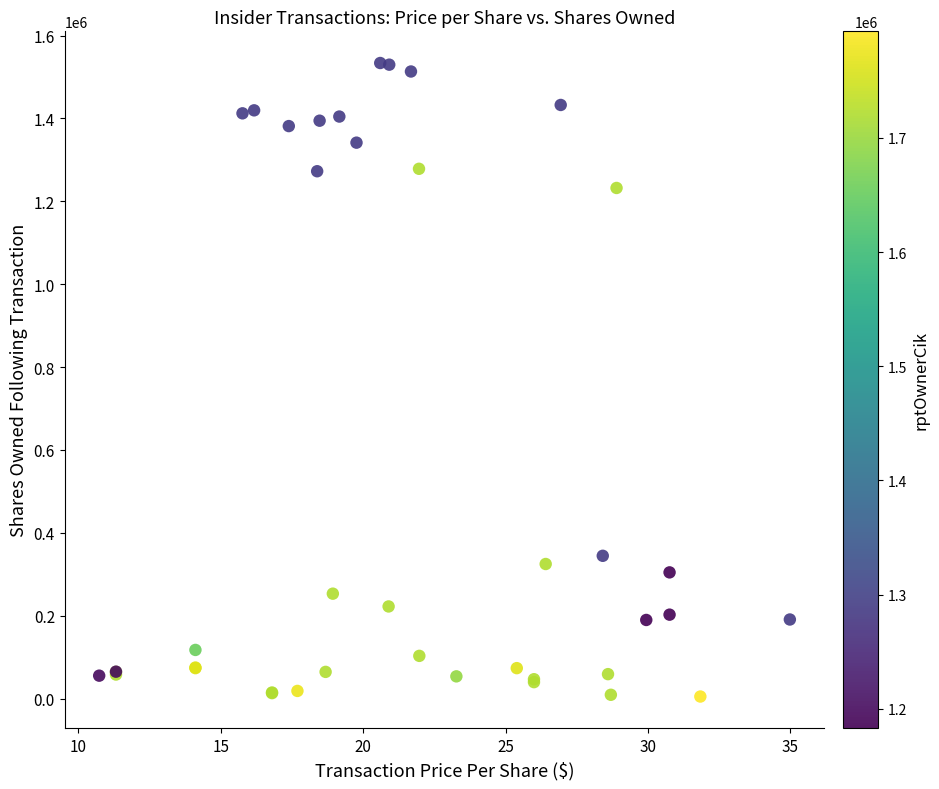

What Y value in the scatter plot is closest to 769220?

344389